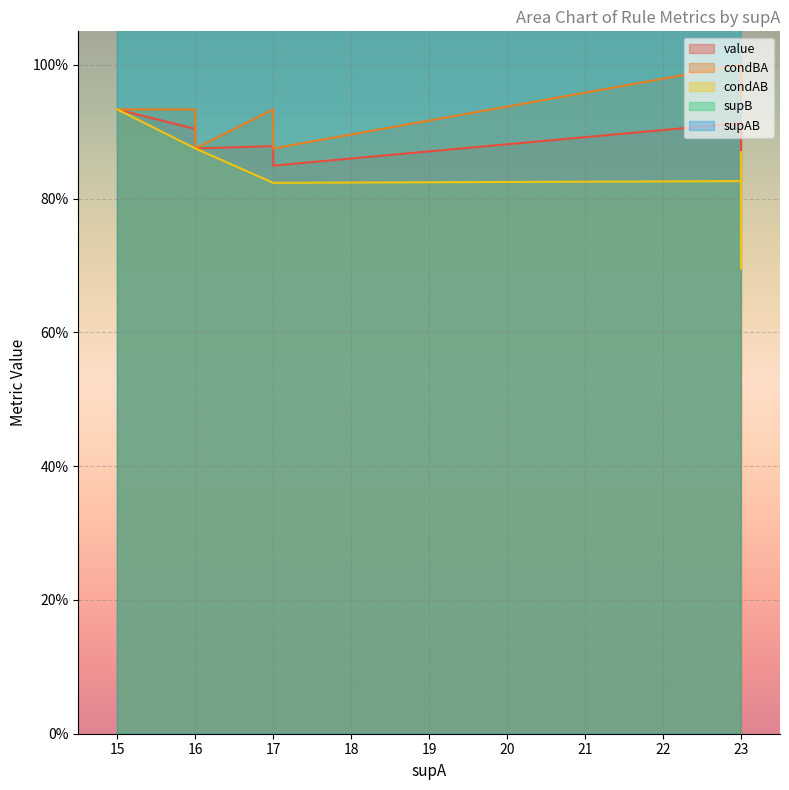

In supB, how many points are higher than both neighbors (excluding endpoints)?

2